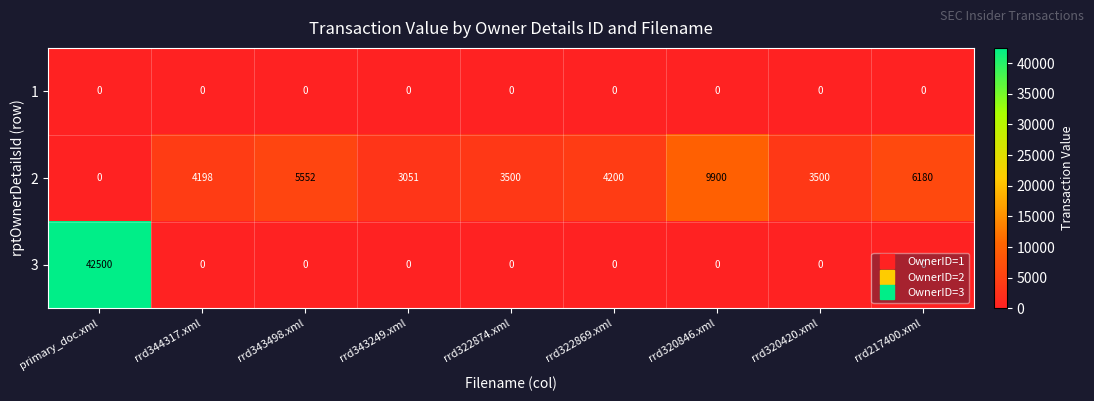

Read the 3 value at primary_doc.xml, to the nearest 10.

42500